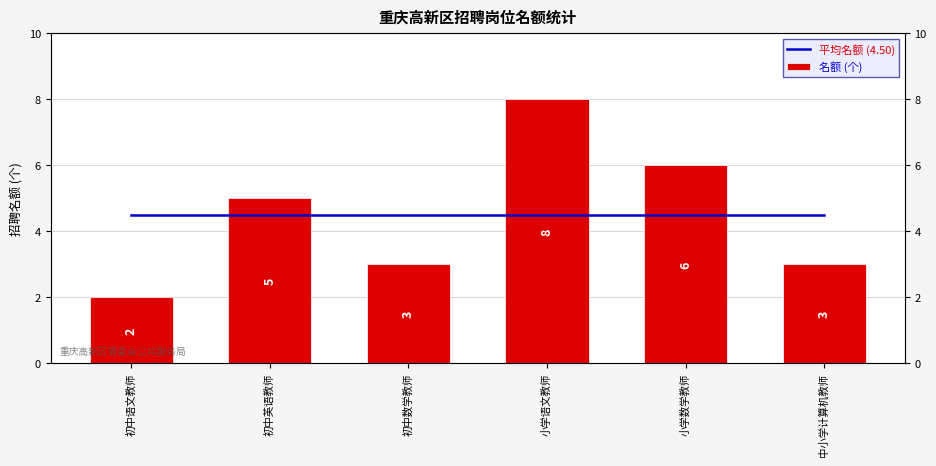

Which category has the highest value across all series?

小学语文教师